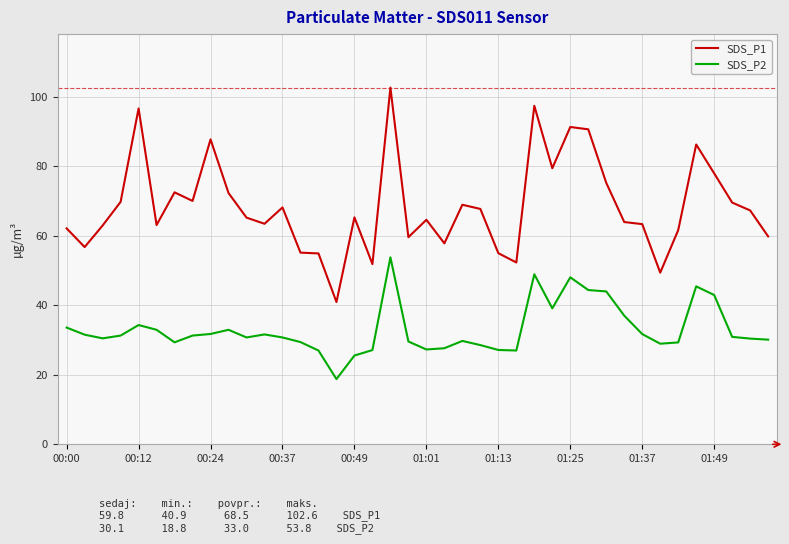

Which series has the largest range (max minus min)?

SDS_P1